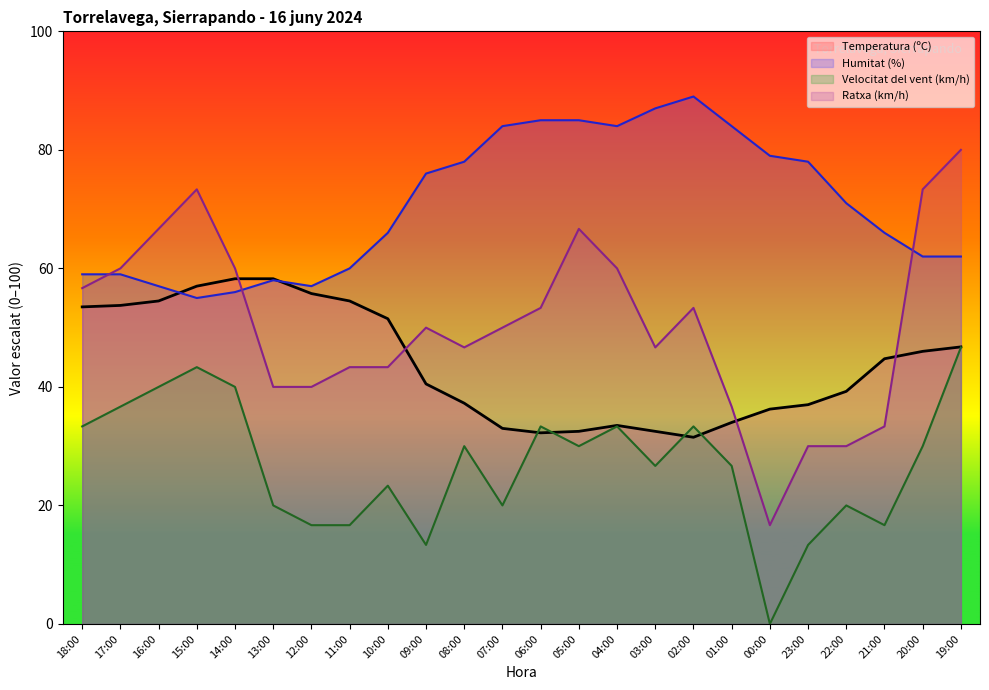

Where is the first local minimum for Ratxa (km/h)?

08:00